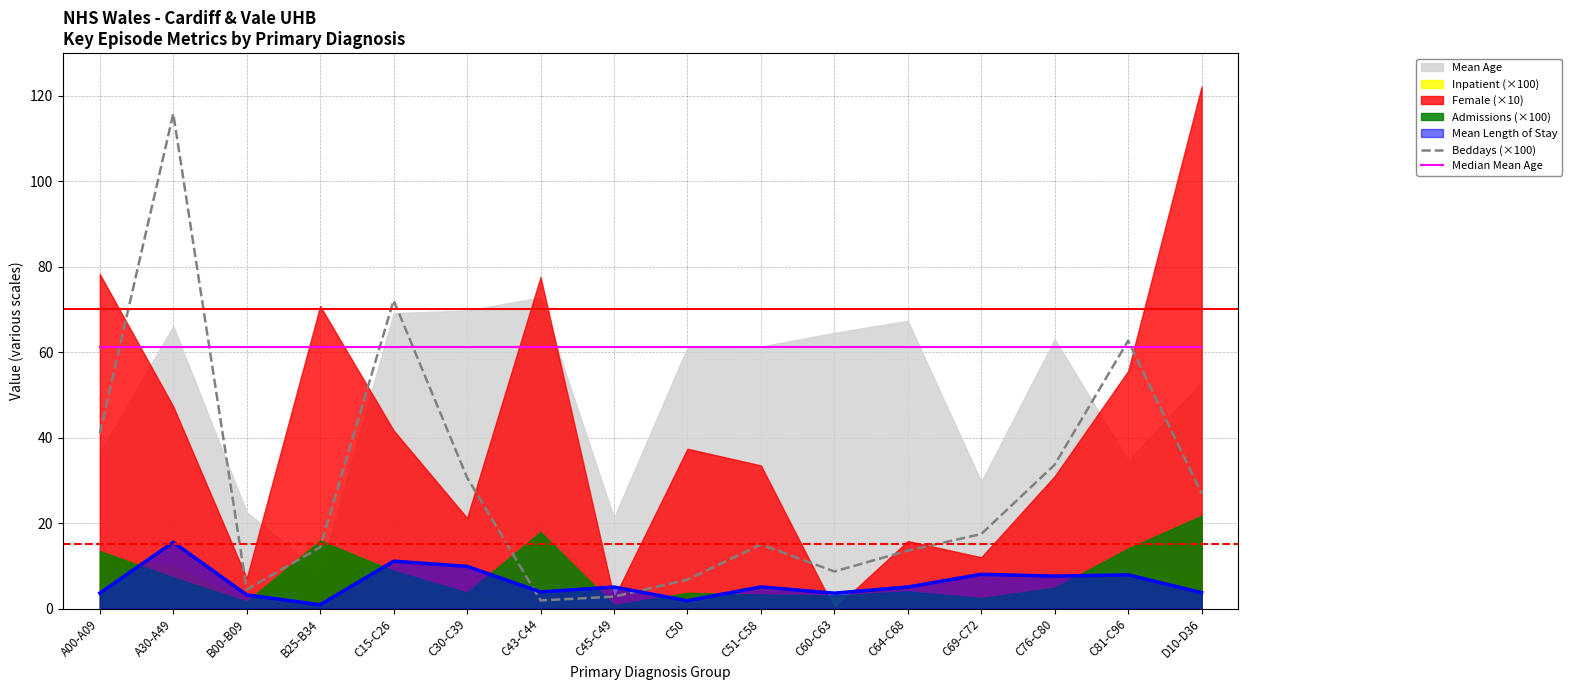

Count the number of categories in the chart.

16